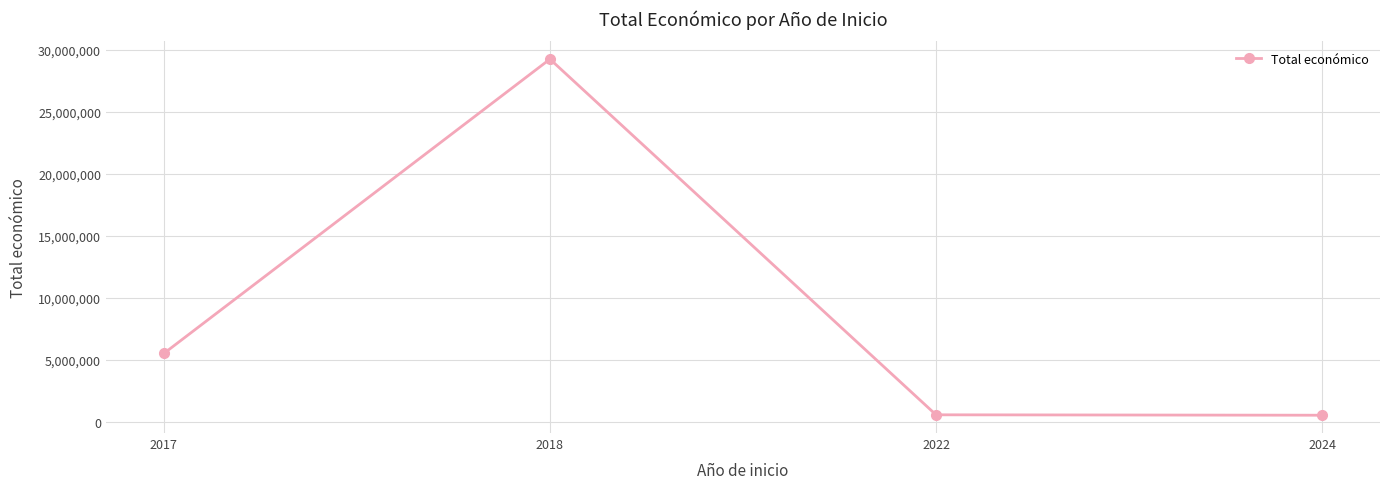

What is the average value?

8985516